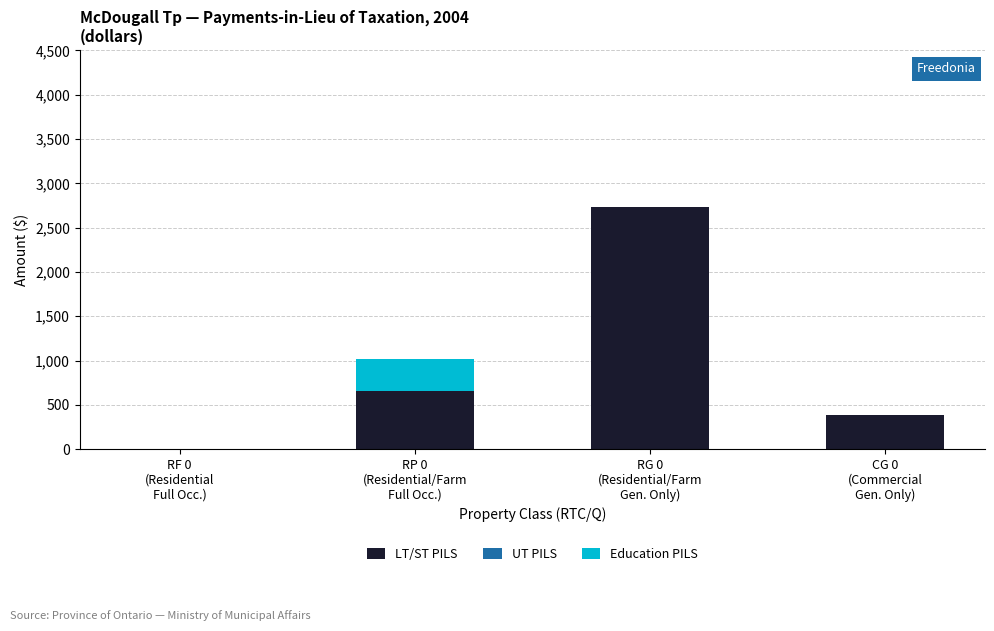

What is the maximum value for LT/ST PILS?

2736